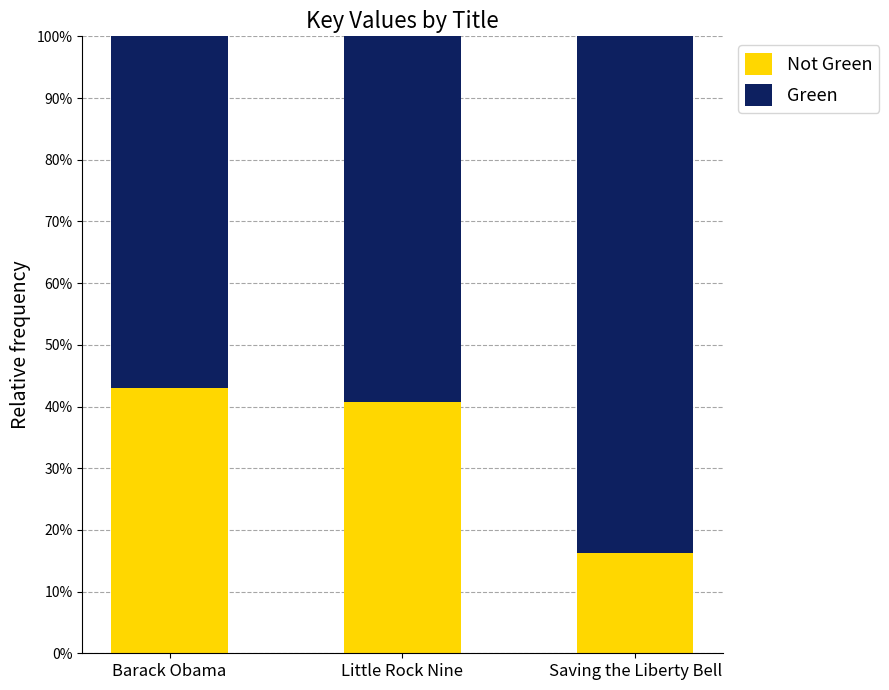

List the series in order of their overall mean, lowest first.

Not Green, Green